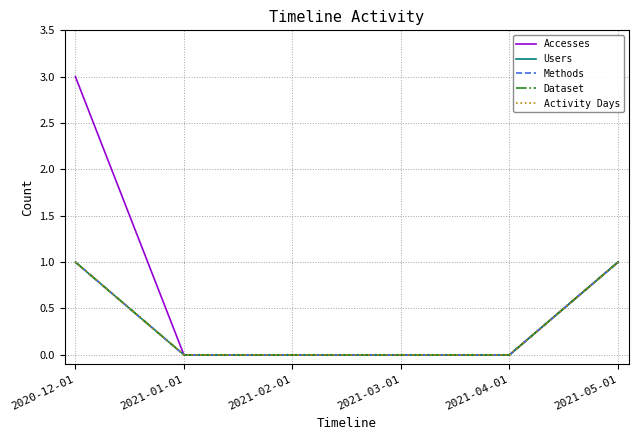

At which label is Accesses closest to 1?

2021-05-01